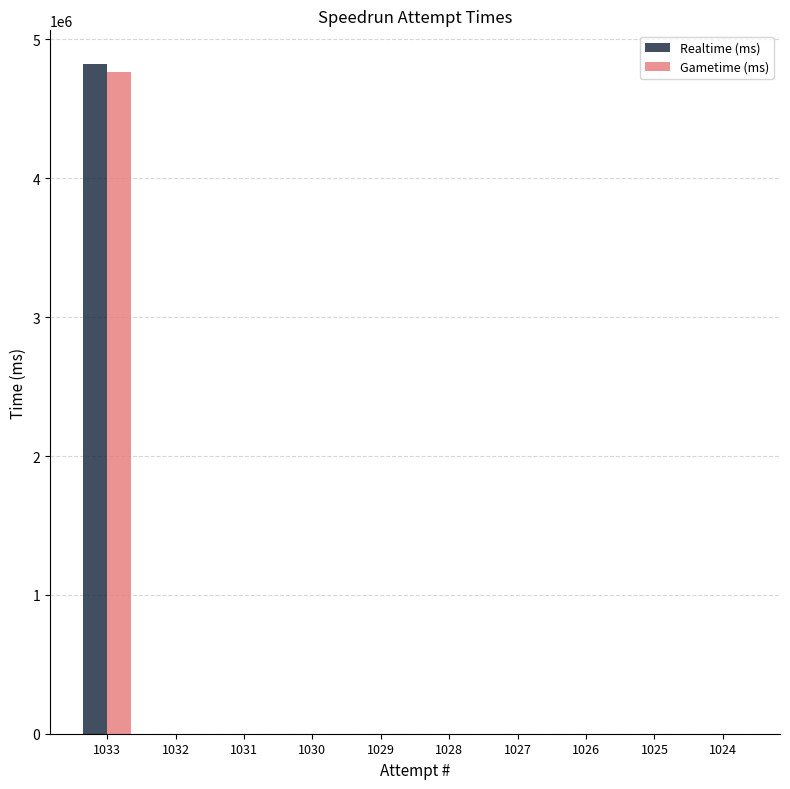

What is the maximum value shown in the chart?

4824585